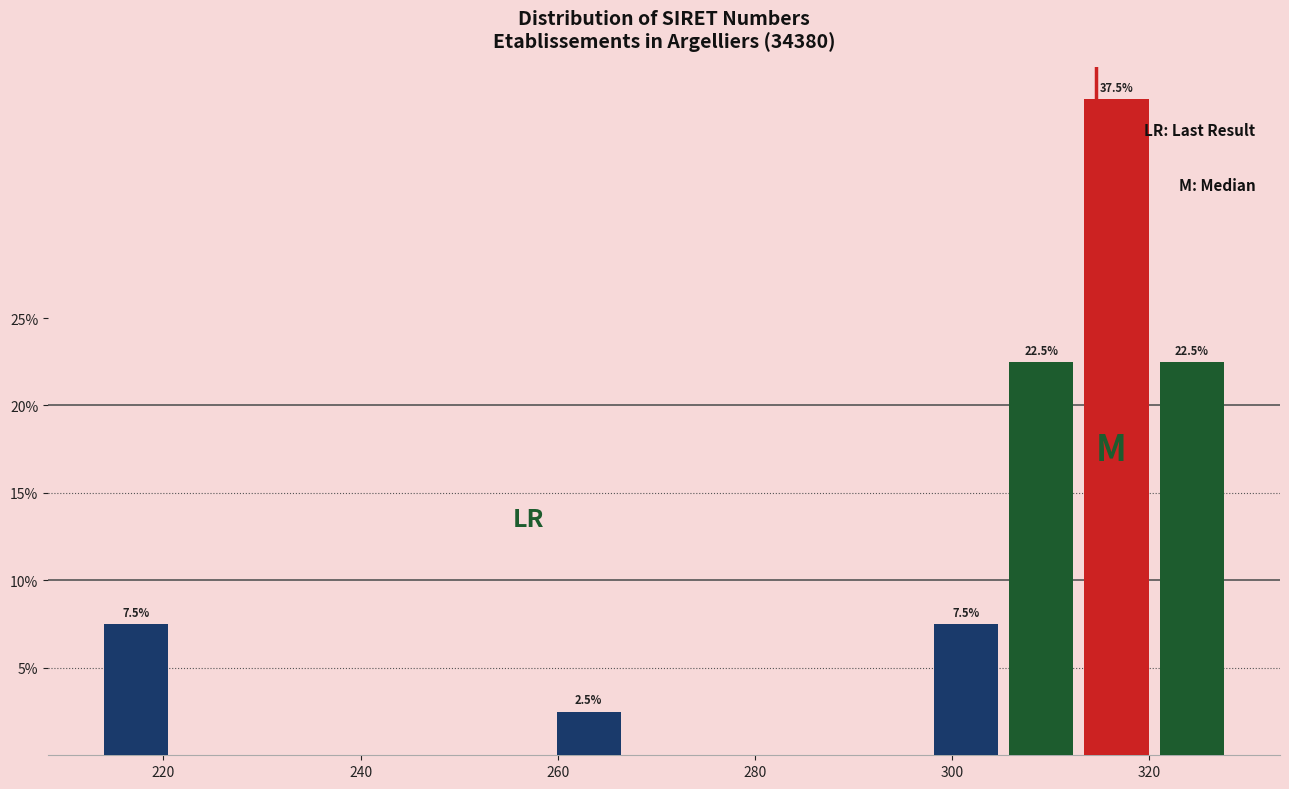

Around what value on the x-axis is the tallest bar? Give the approximate position of its centre, as read against the axis.

316